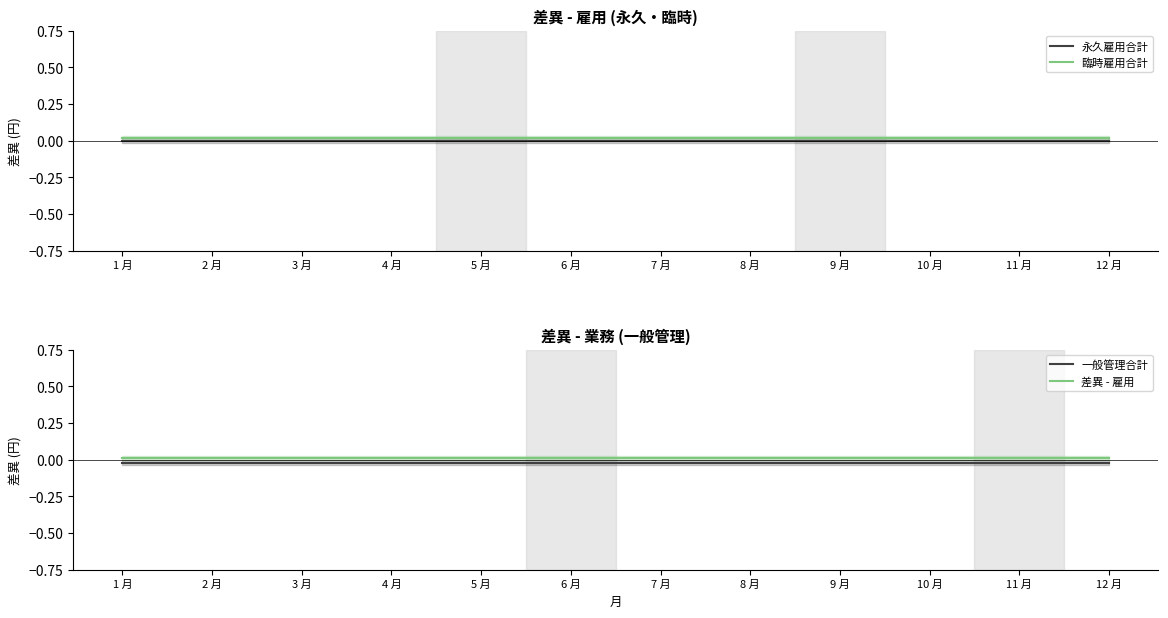

True or false: 臨時雇用合計 has a value of 0.0 at 12 月.

True